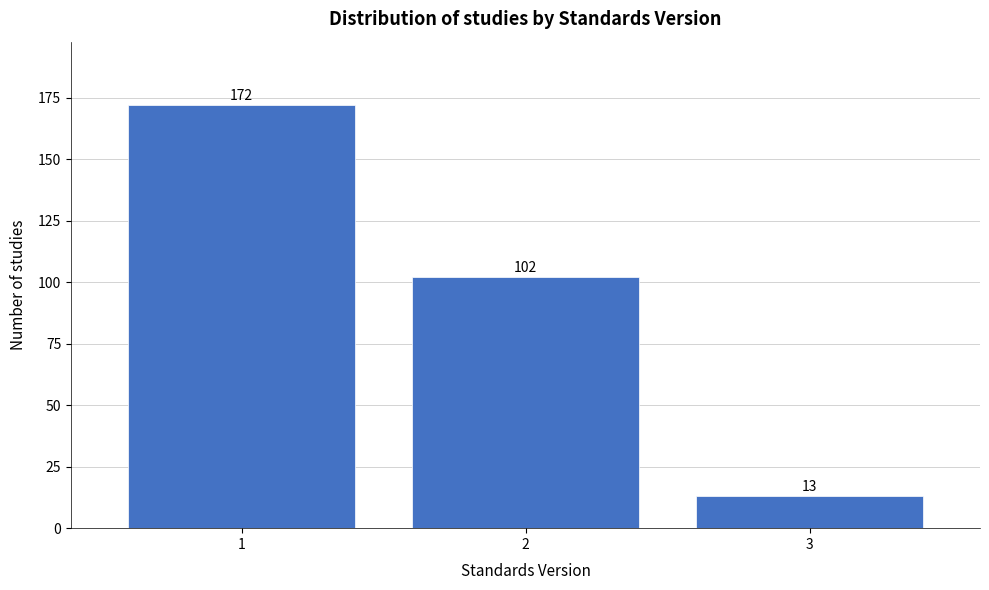

Reading left to right, what are all the values shown in this chart?

172	102	13